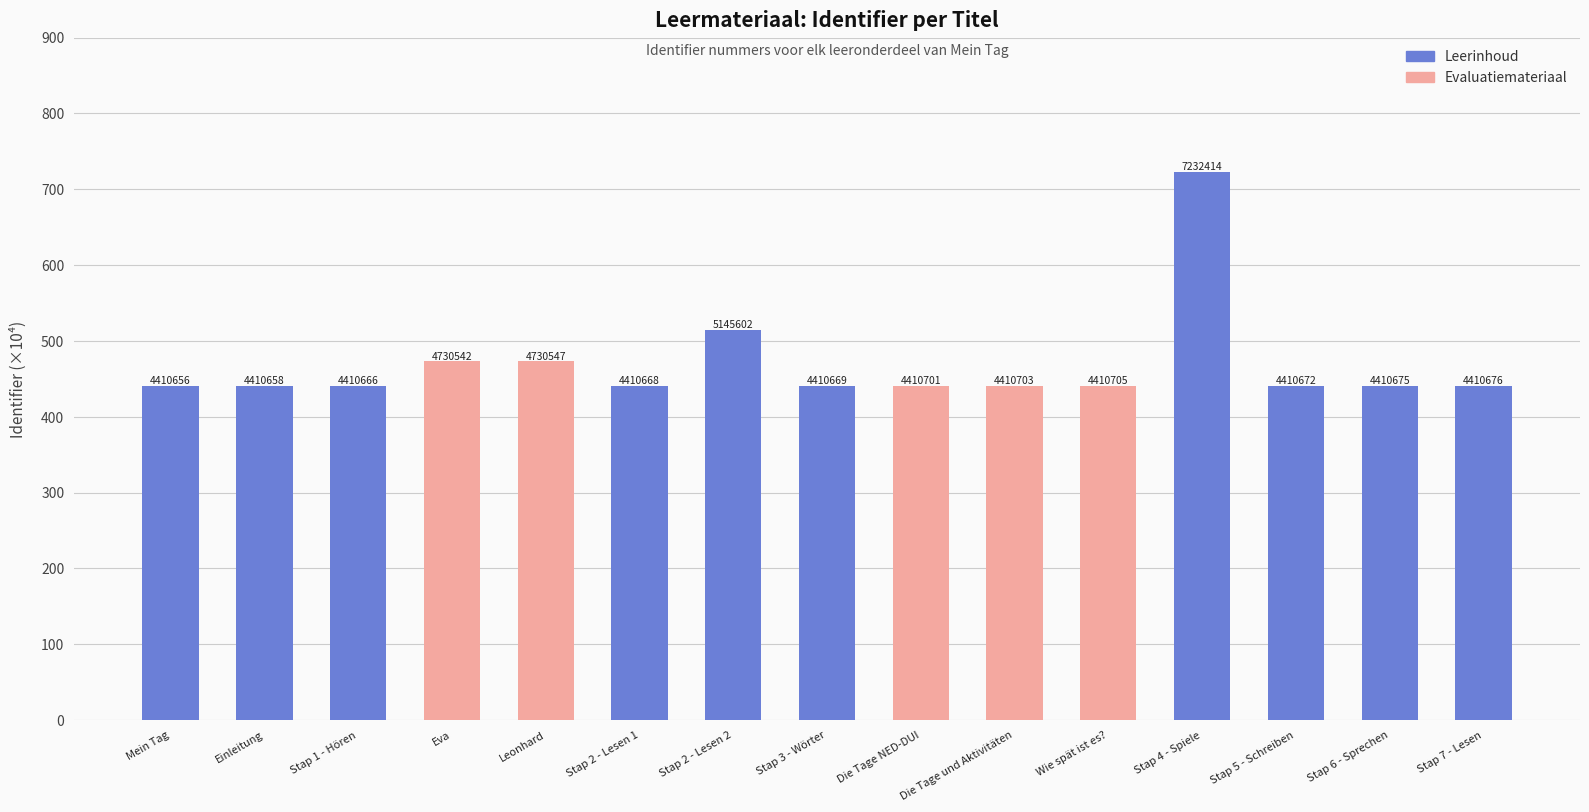

How many bars are there in total?

15